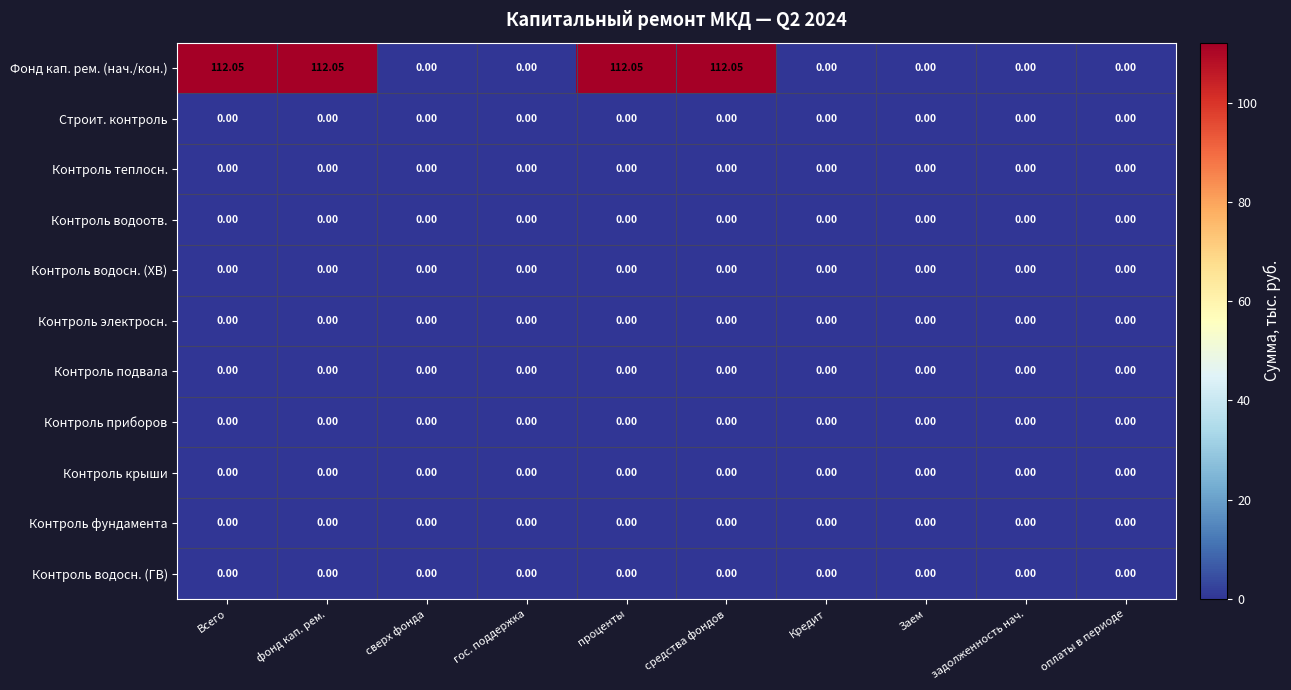

Which series has the largest range (max minus min)?

Фонд кап. рем. (нач./кон.)